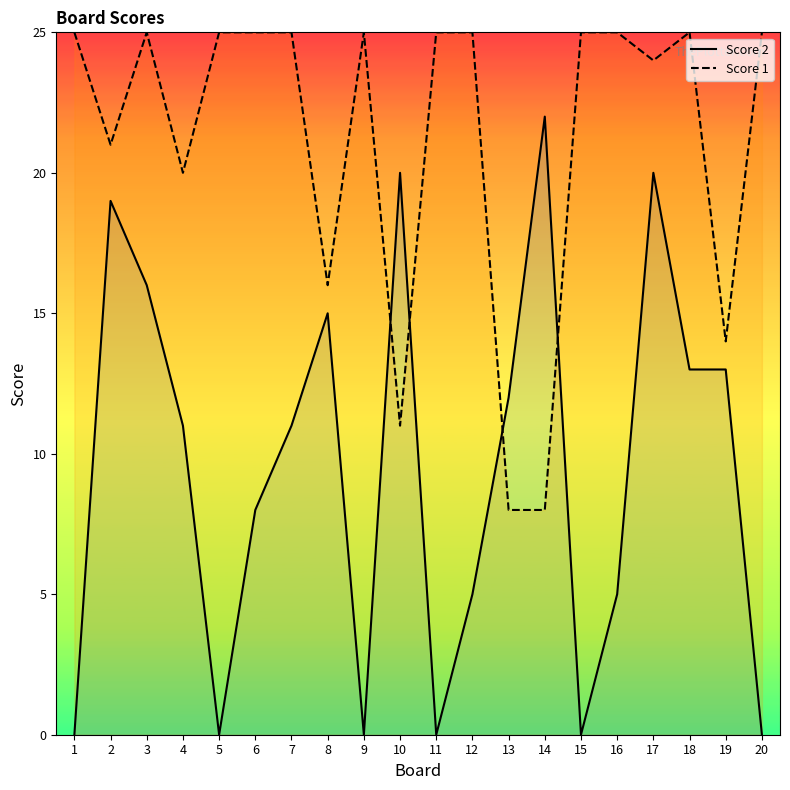

How many intersections are there between Score 2 and Score 1?

4